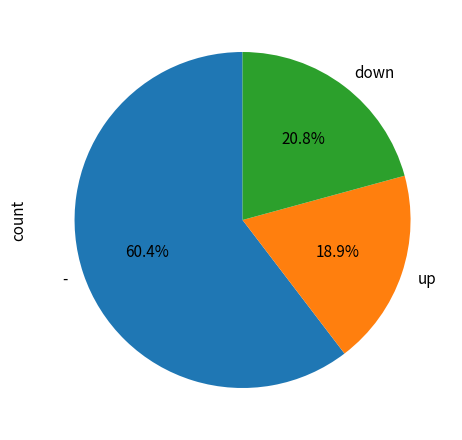

What is the majority slice?

-